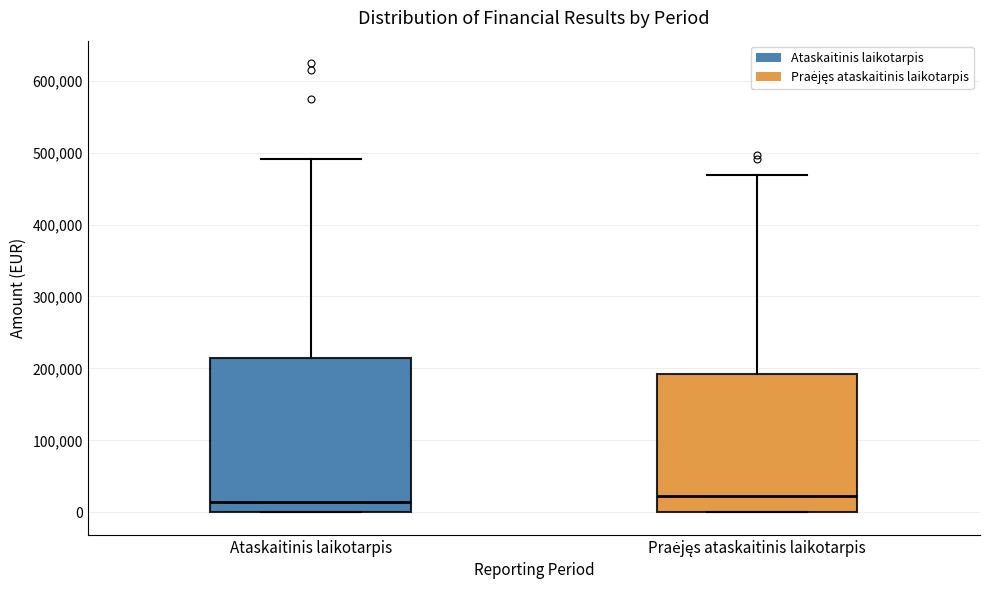

Reading left to right, transcribe this box plot: for each box, give where its median line is, the range the box spans, and where its two whiskers end, as read against the y-axis. The values are not printed on the chart, so give them approximately, as read against the axis.

Ataskaitinis laikotarpis: median 10000, box 0 to 210000, whiskers 0 to 490000
Praėjęs ataskaitinis laikotarpis: median 20000, box 0 to 190000, whiskers 0 to 470000